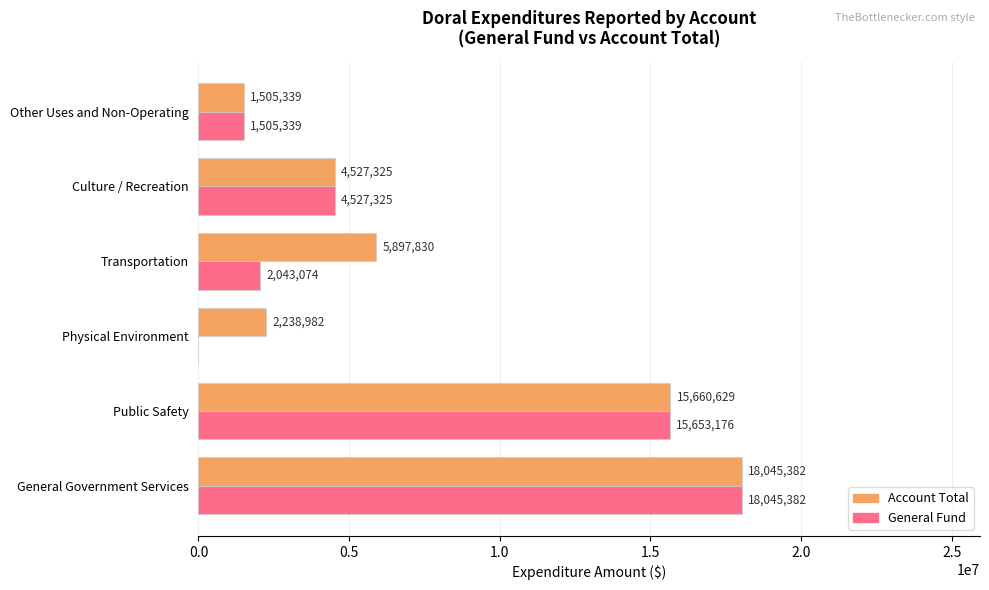

Where is Account Total nearest to the value 9775360?

Transportation